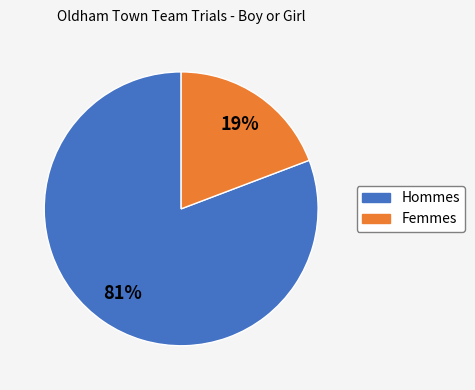

To the nearest percent, what is the difference between the largest and smallest slice percentages?

62%